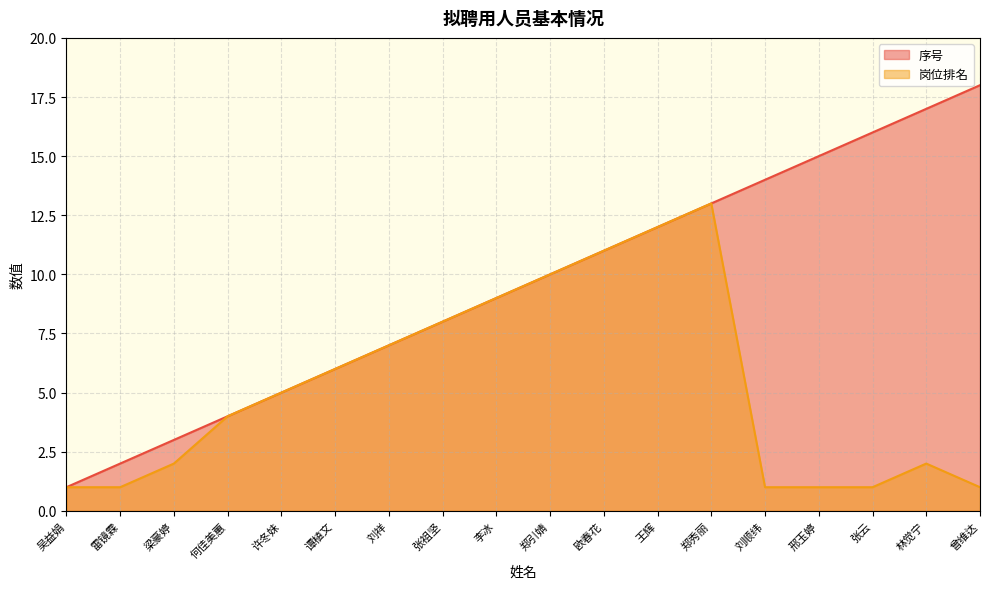

How many categories are shown in the chart?

18